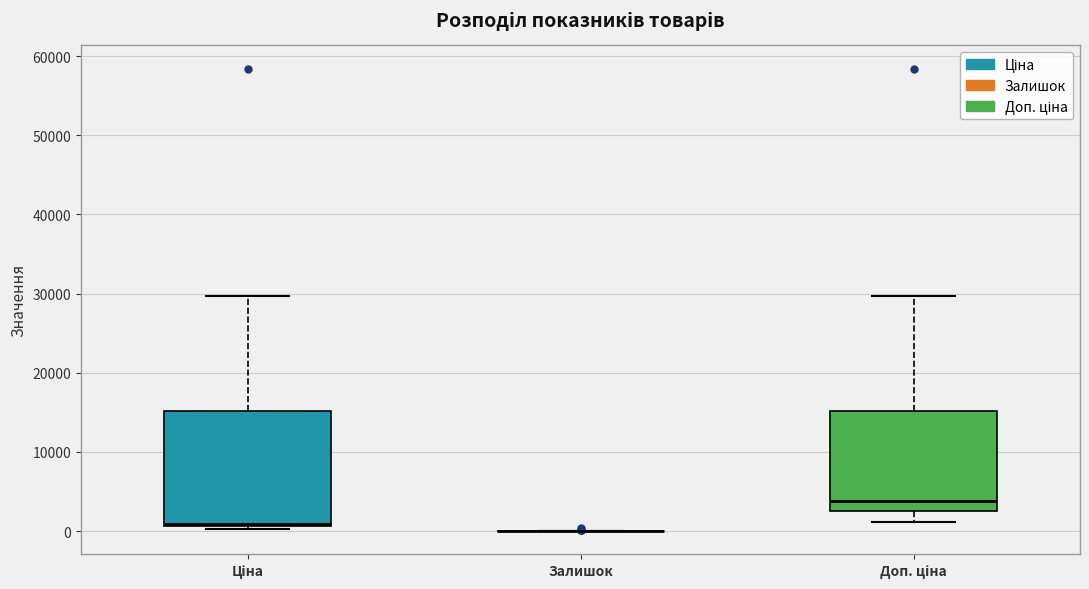

Reading left to right, read every box against the y-axis: the position of its median line, the range the box covers, and the ends of its whiskers. The values are not printed on the chart, so give them approximately, as read against the axis.

Ціна: median 1000 (just above the box's lower edge), box 1000 to 15000, whiskers 0 to 30000
Залишок: box collapsed to a line at 0, whiskers 0 to 0
Доп. ціна: median 4000, box 3000 to 15000, whiskers 1000 to 30000